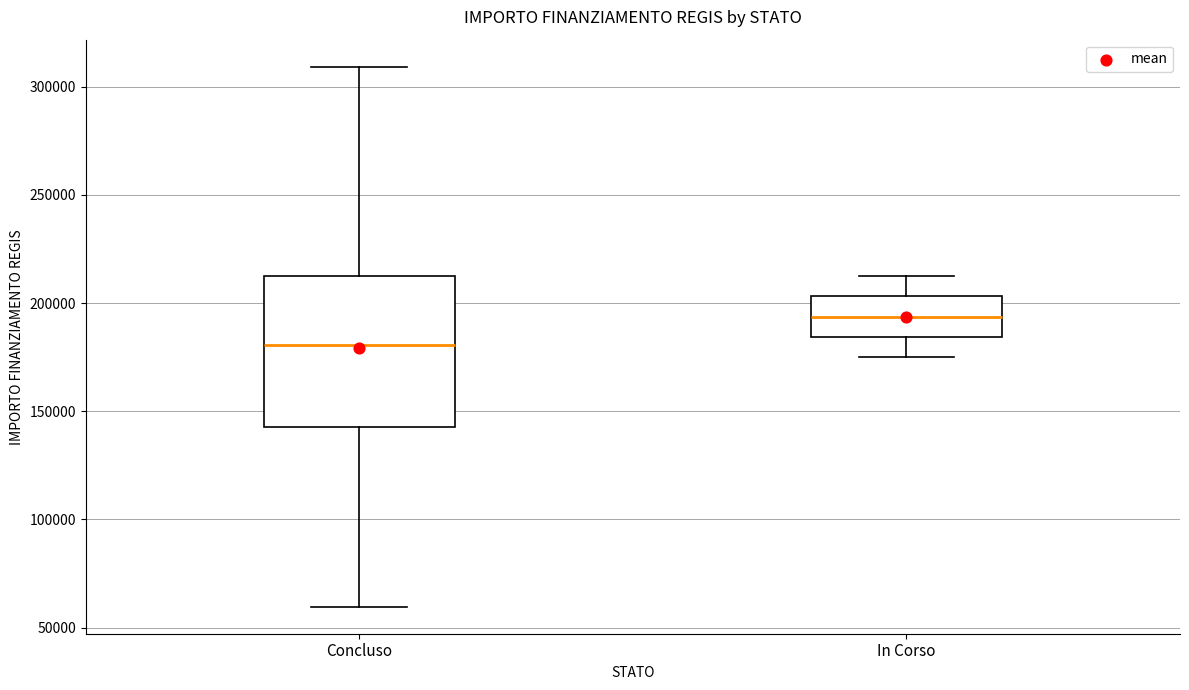

Where does the median line of the box for In Corso sit on the y-axis? The values are not printed on the chart, so give them approximately, as read against the axis.

195000